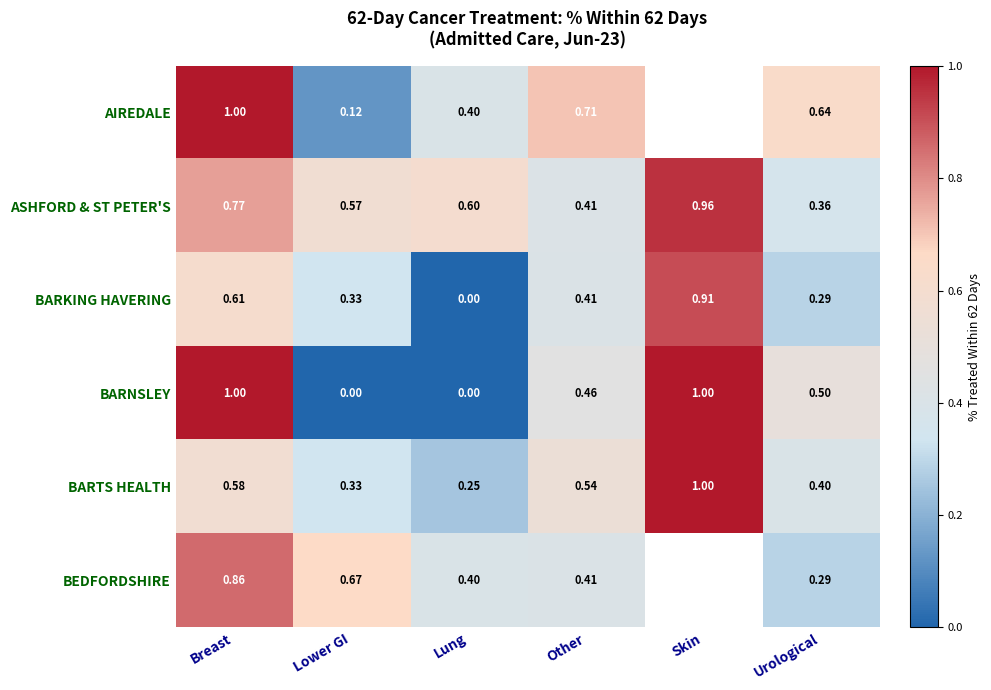

What is the total value across all series at Lower GI?

2.0